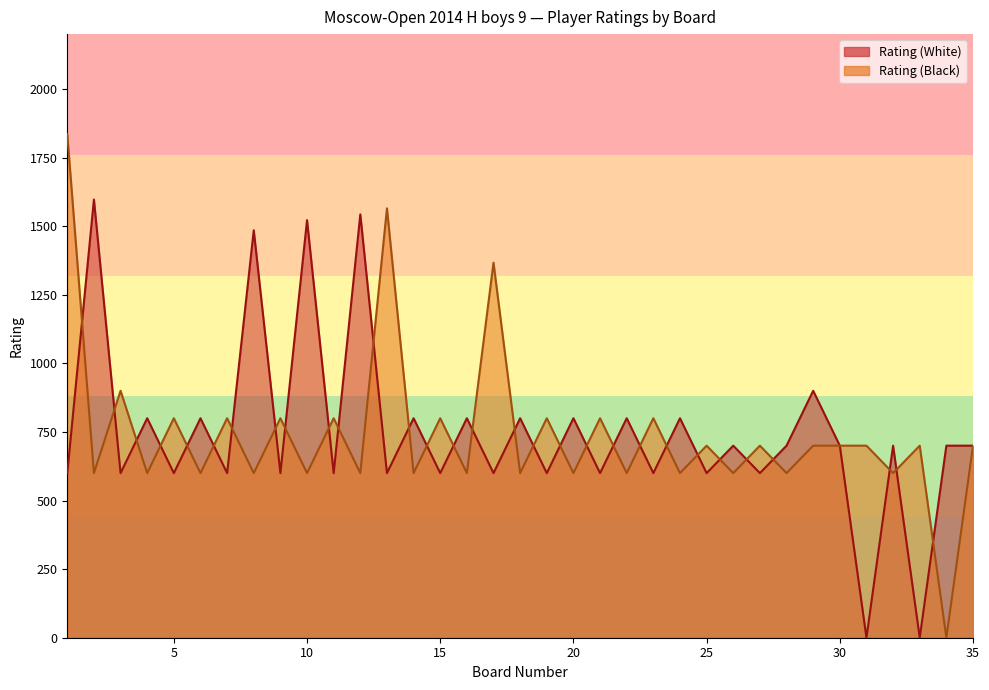

At which category does the chart reach its peak across all series?

1